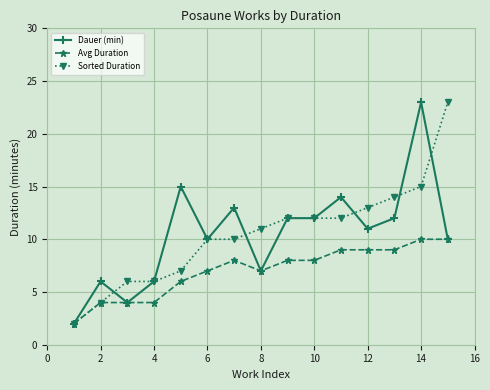

At how many categories does at least one series exceed 3?

14